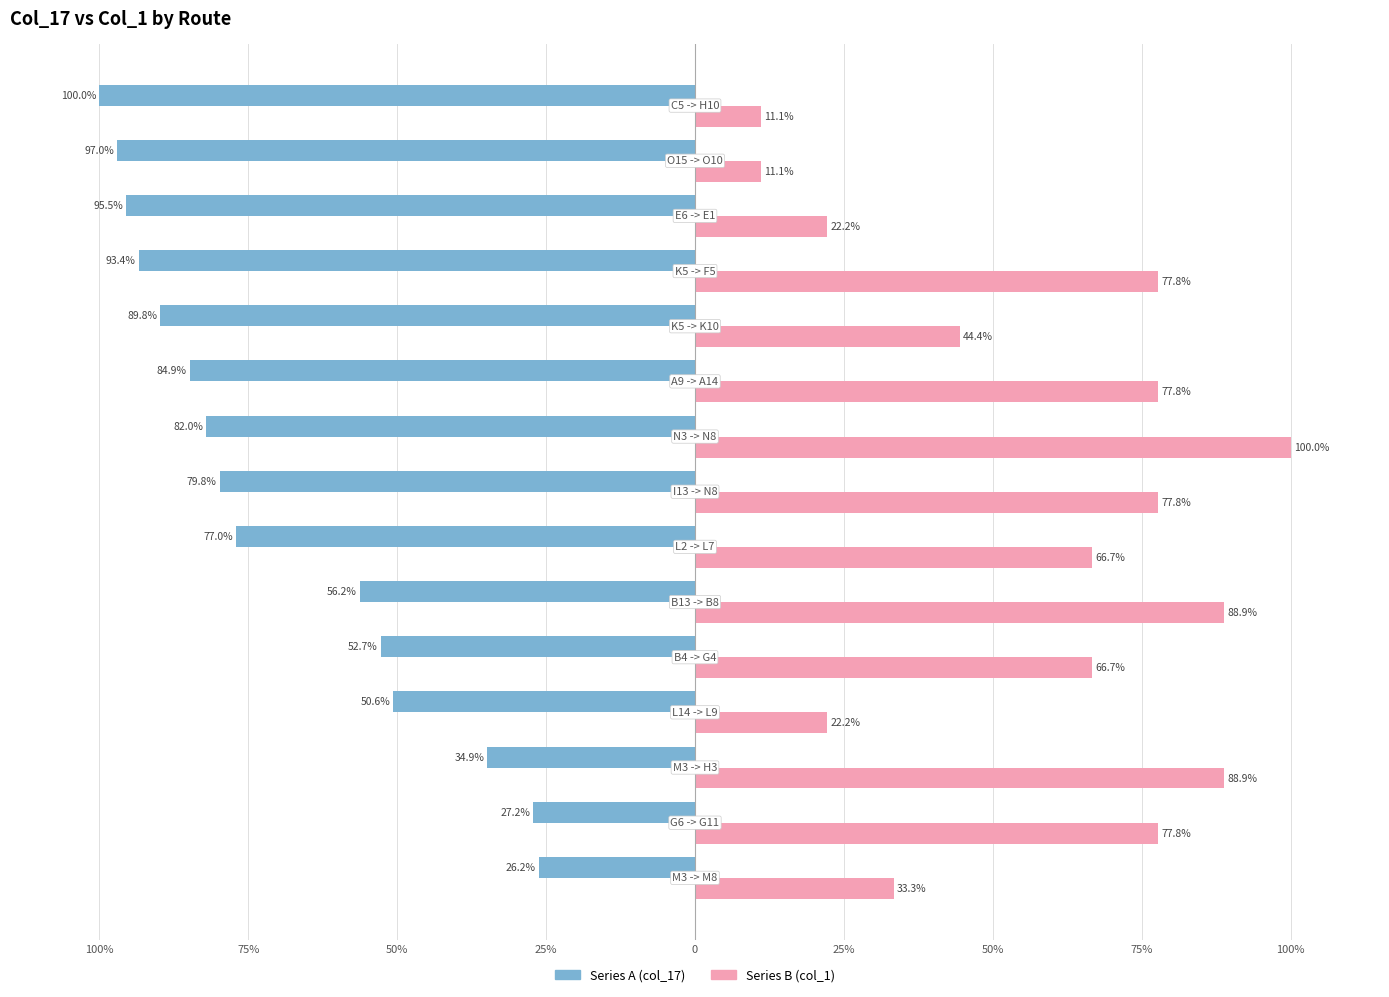

Are the bars horizontal?

Yes